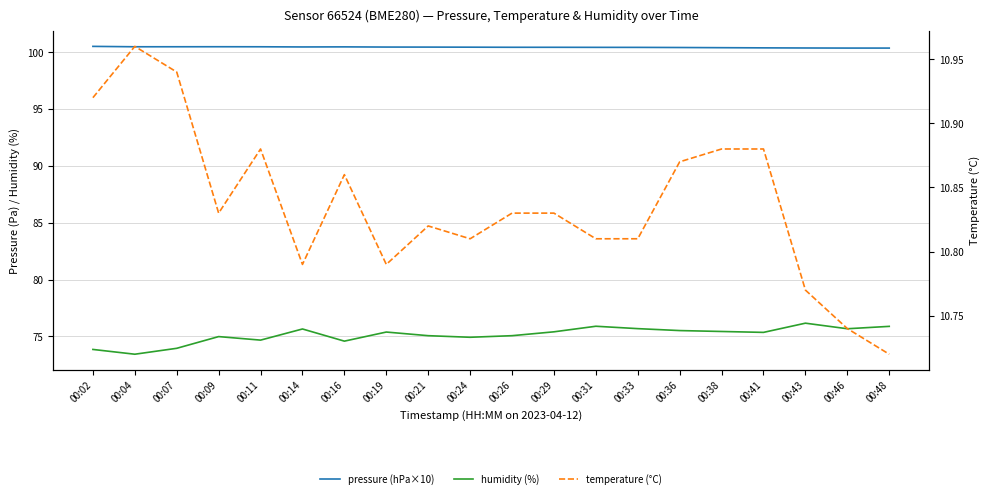

Which series has the largest range (max minus min)?

humidity (%)